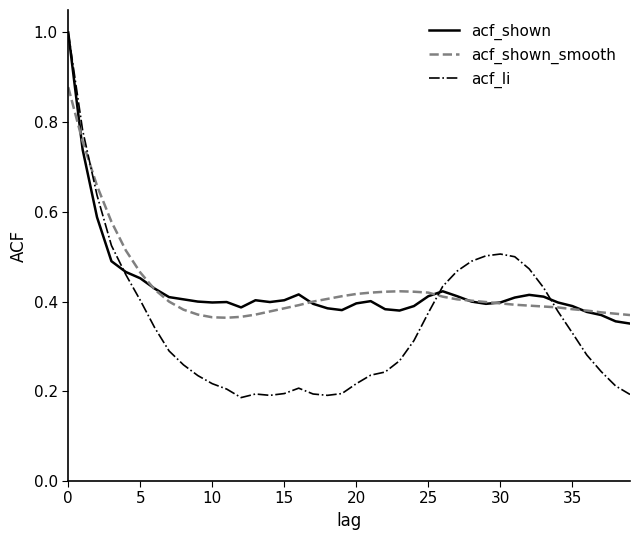

What is the maximum value for acf_li?

1.0